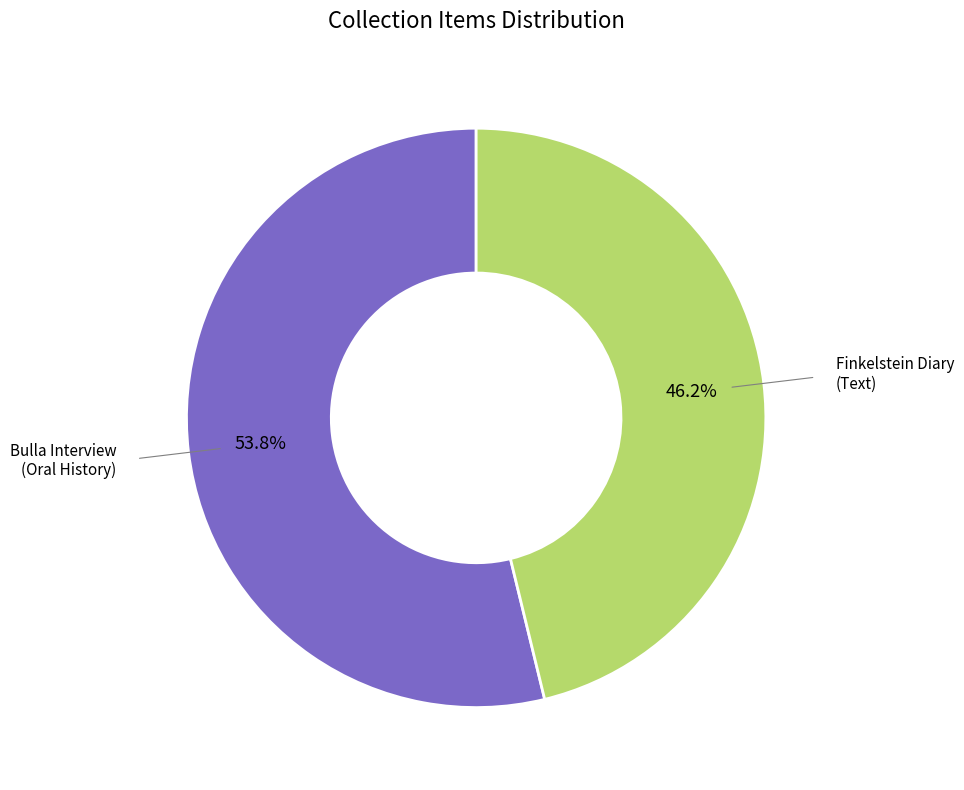

What is the ratio of the value at Bulla Interview (Oral History) to the value at Finkelstein Diary (Text)?

1.2